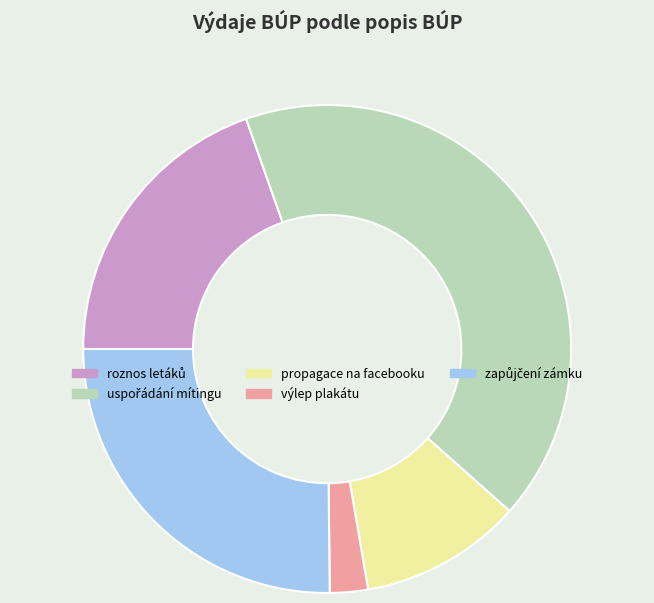

Do výlep plakátu and propagace na facebooku together represent more than half of the pie?

No